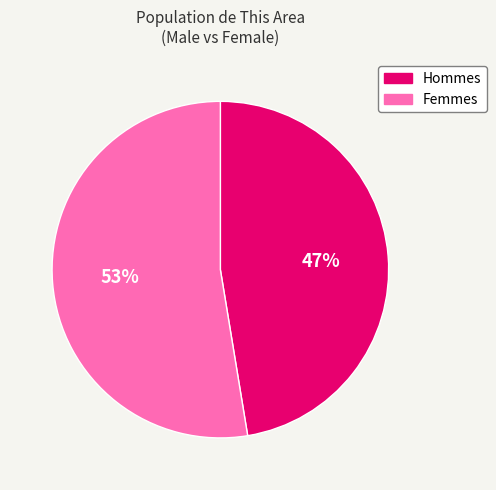

Is there a majority slice in this chart?

Yes